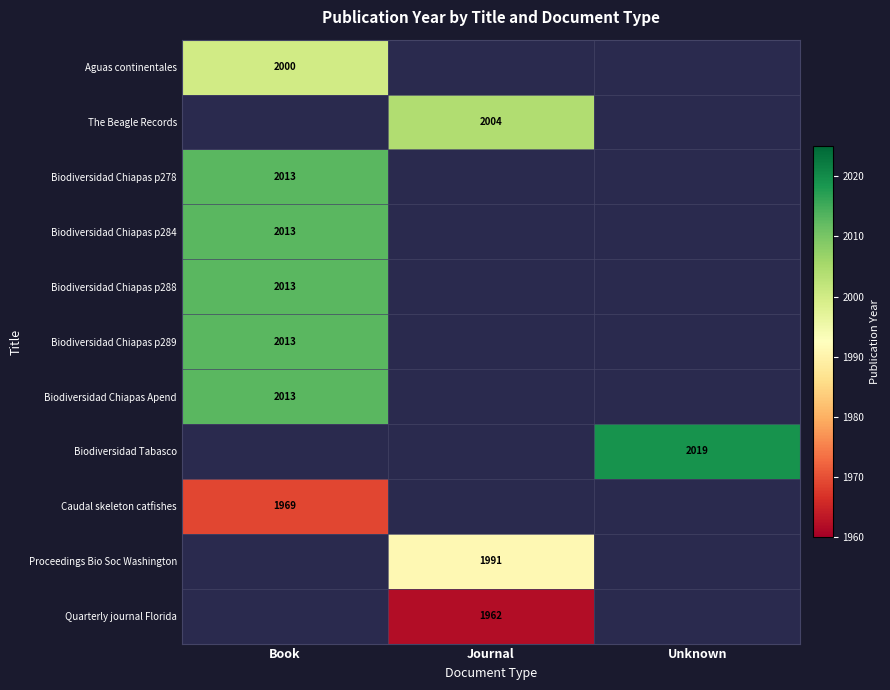

The value of Aguas continentales at Book is 2000. True or false?

True